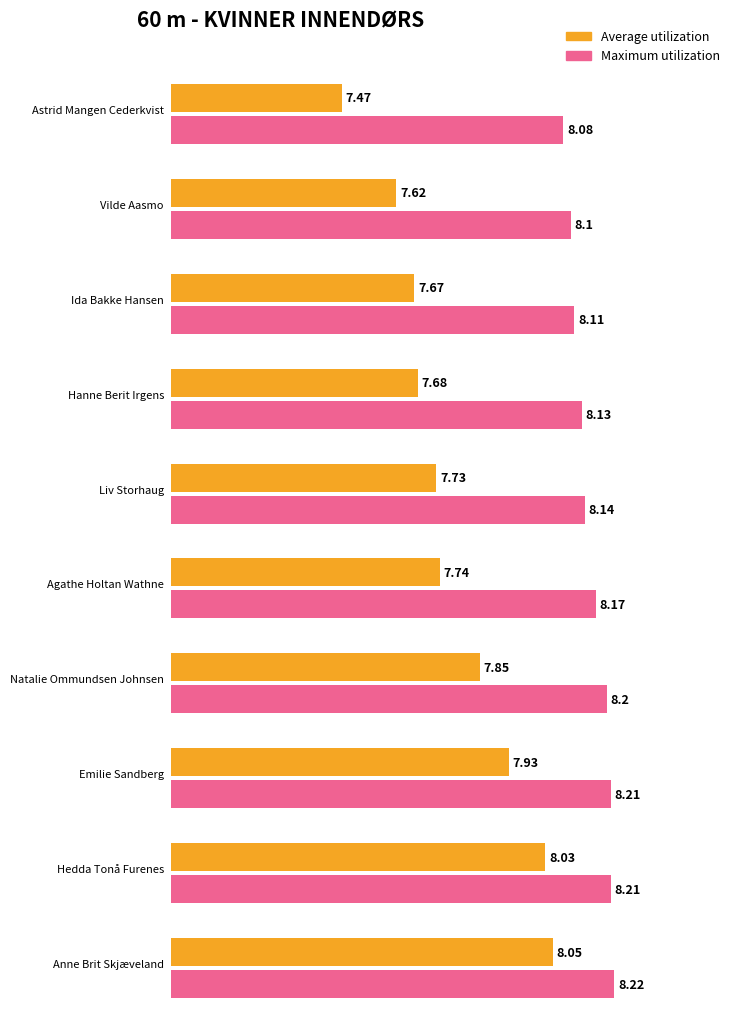

What is the label of the 1st bar from the right?

Anne Brit Skjæveland